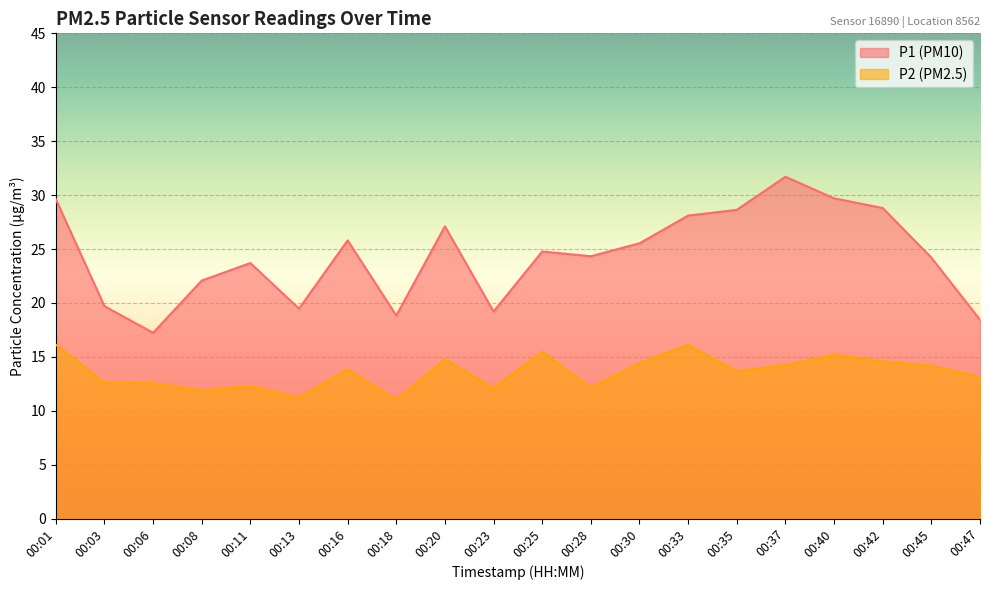

True or false: P2 and P1 cross at least once.

False